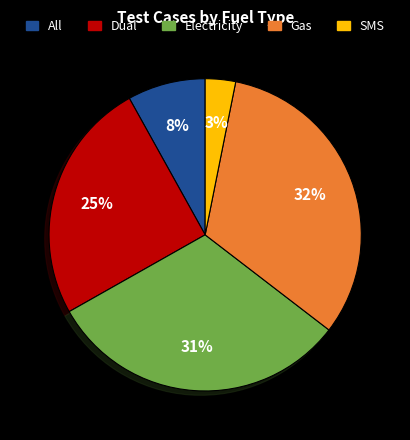

To the nearest percent, what percentage of the pie is SMS?

3%